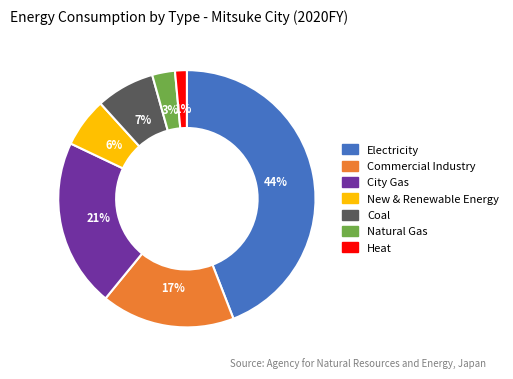

Which category has the biggest portion of the pie?

Electricity